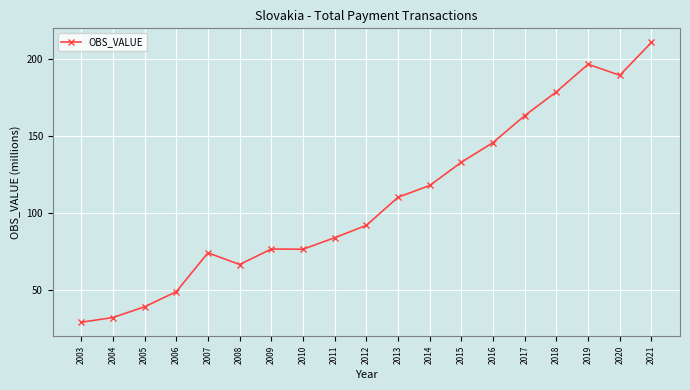

At which category does the data reach its first local peak?

2007